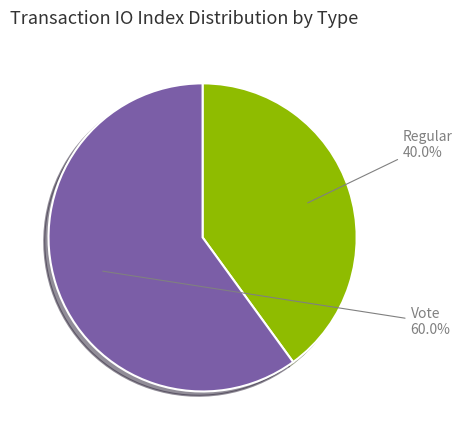

Between Regular and Vote, which is larger?

Vote